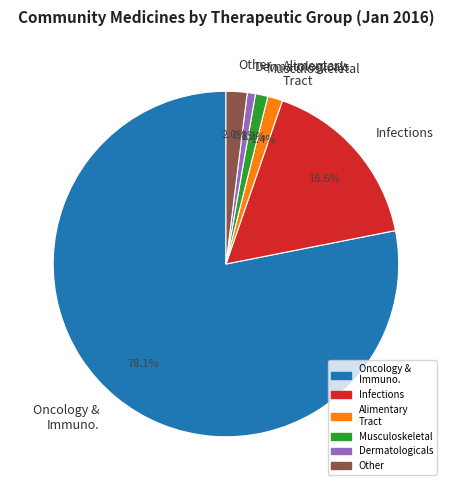

Which category has the biggest portion of the pie?

Oncology & Immuno.